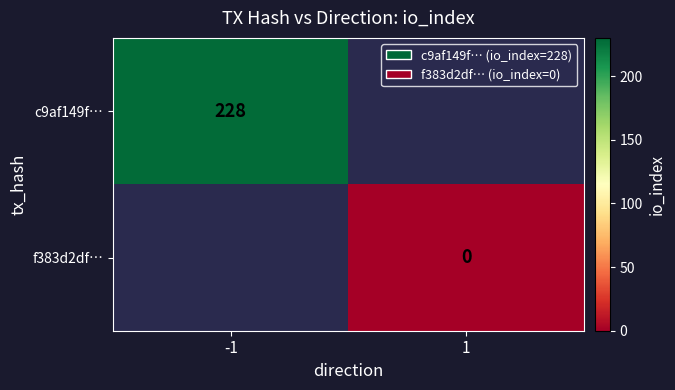

How many distinct data groups are displayed?

2